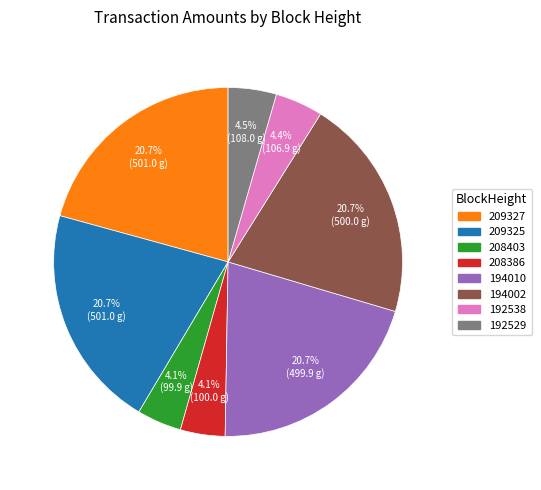

The 209327 slice represents 21% of the pie. True or false?

True